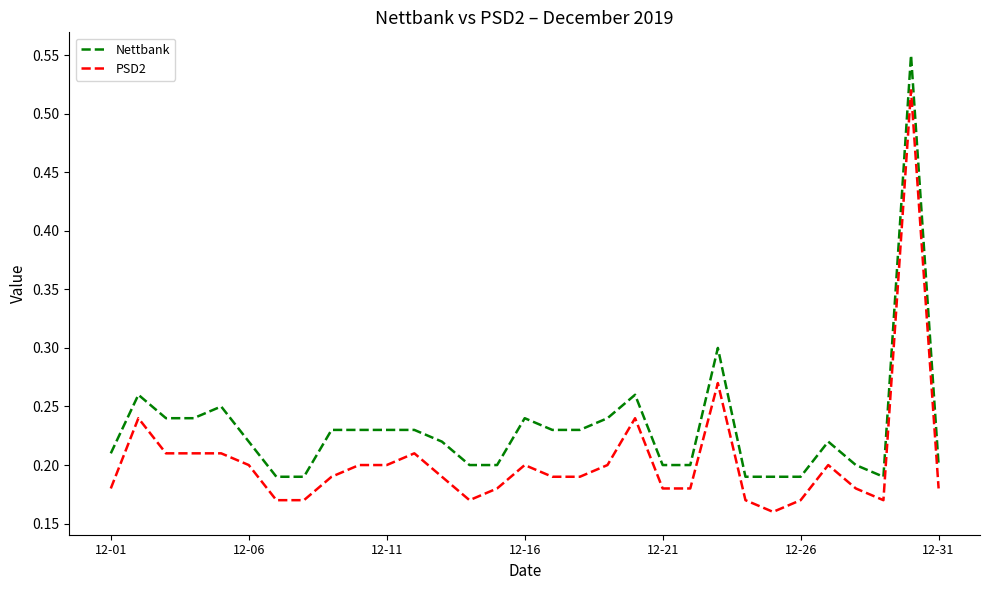

True or false: Nettbank and PSD2 cross at least once.

False